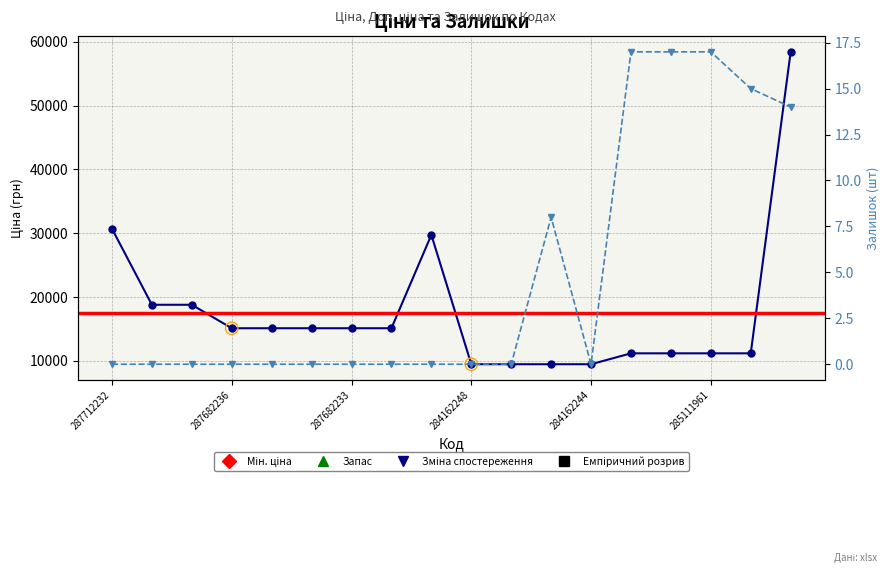

Which series contains the lowest Y value?

Залишок